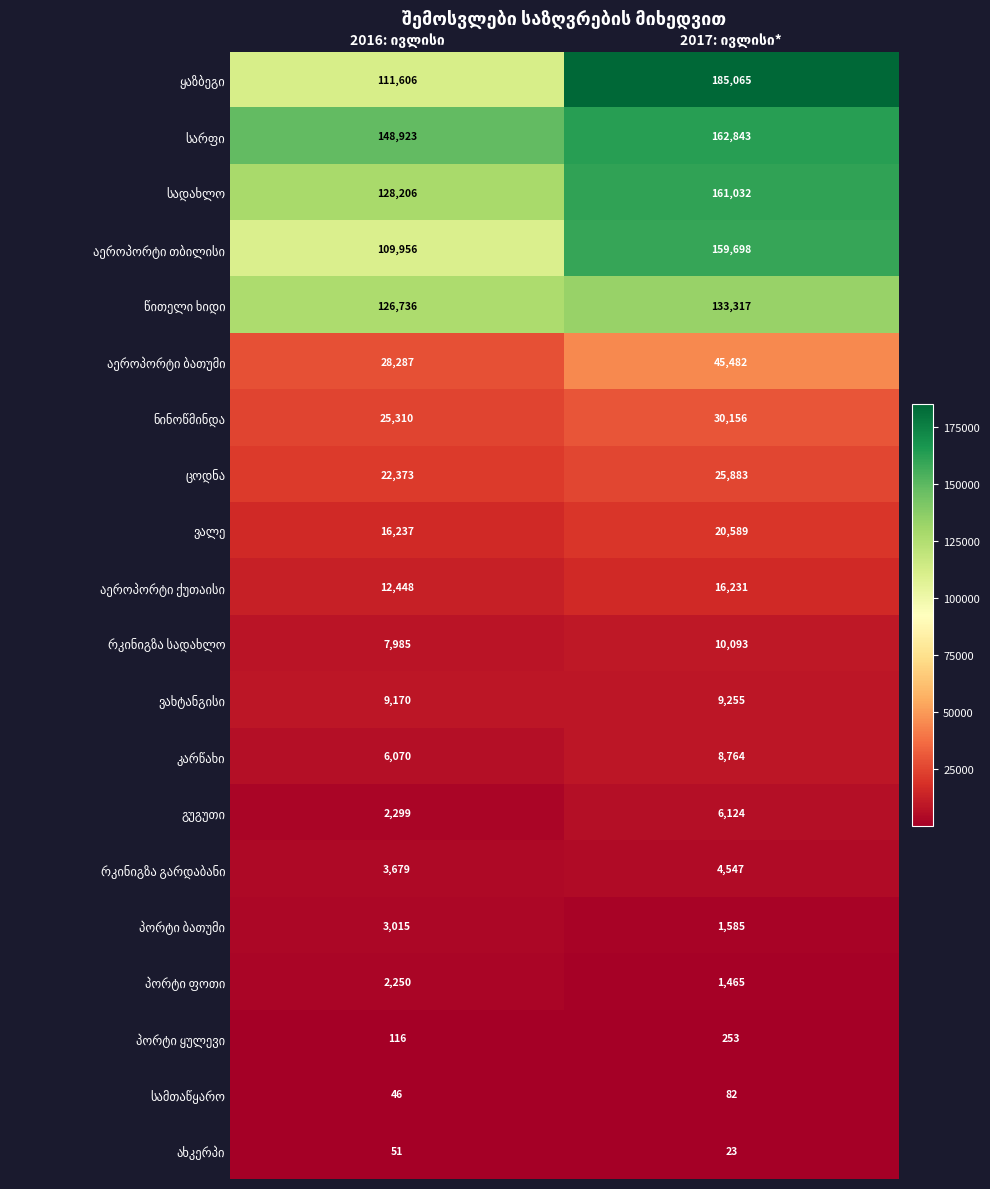

What is the minimum value shown in the chart?

23